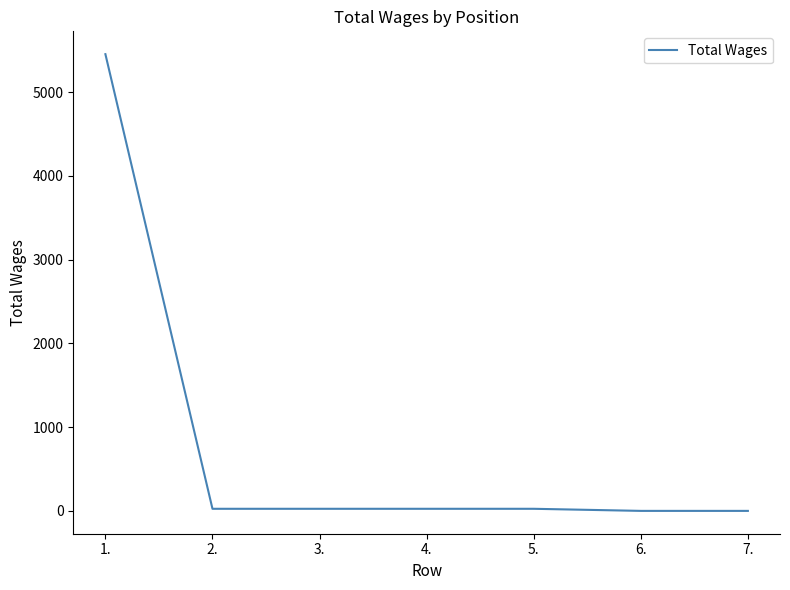

What is the greatest value displayed?

5455